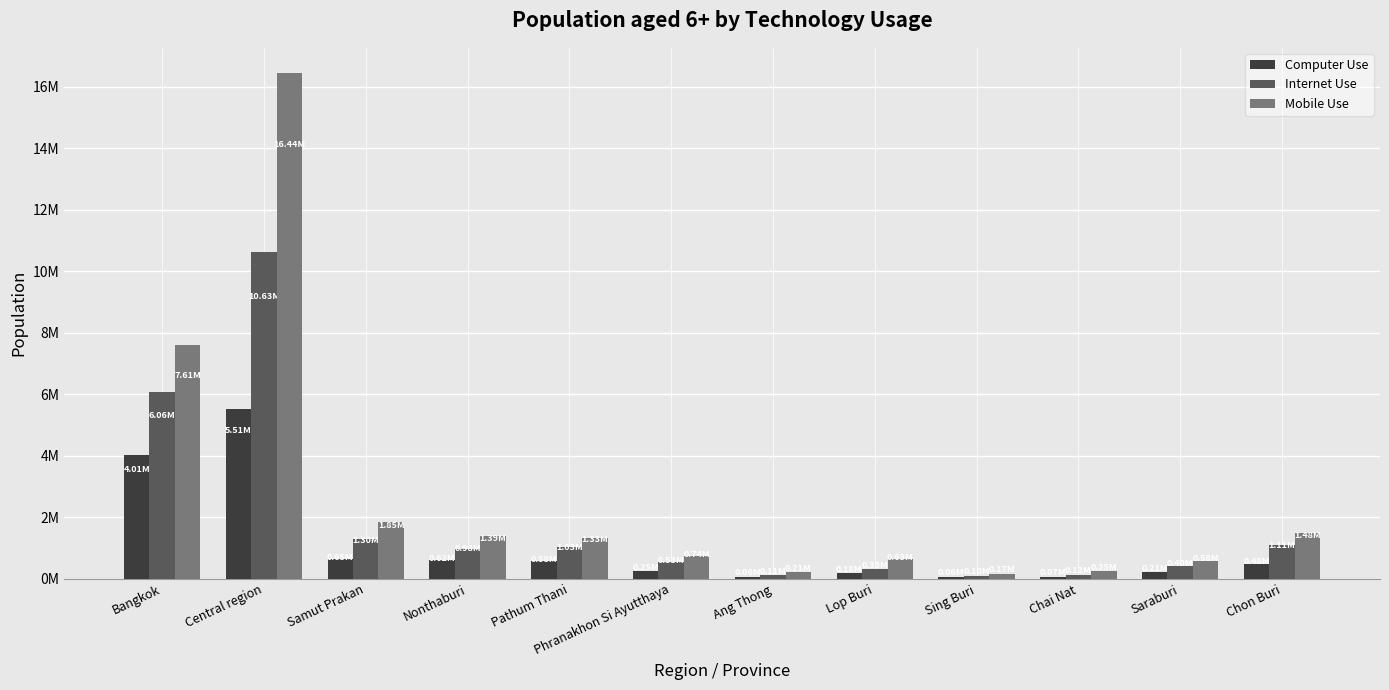

What is the sum of all Internet Use values?

22706008.0